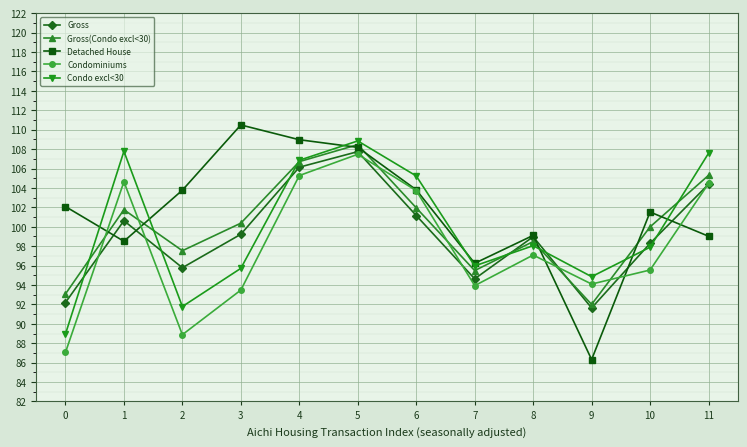

The Gross(Condo excl<30) series shows 35.8 at 9. True or false?

False